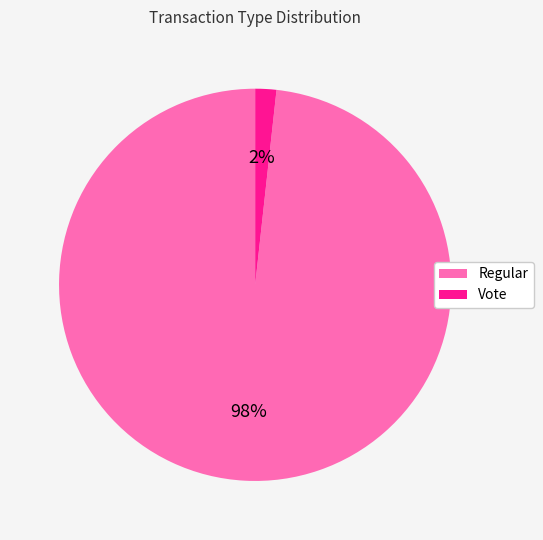

Is it true that Regular is 98% of the pie?

True